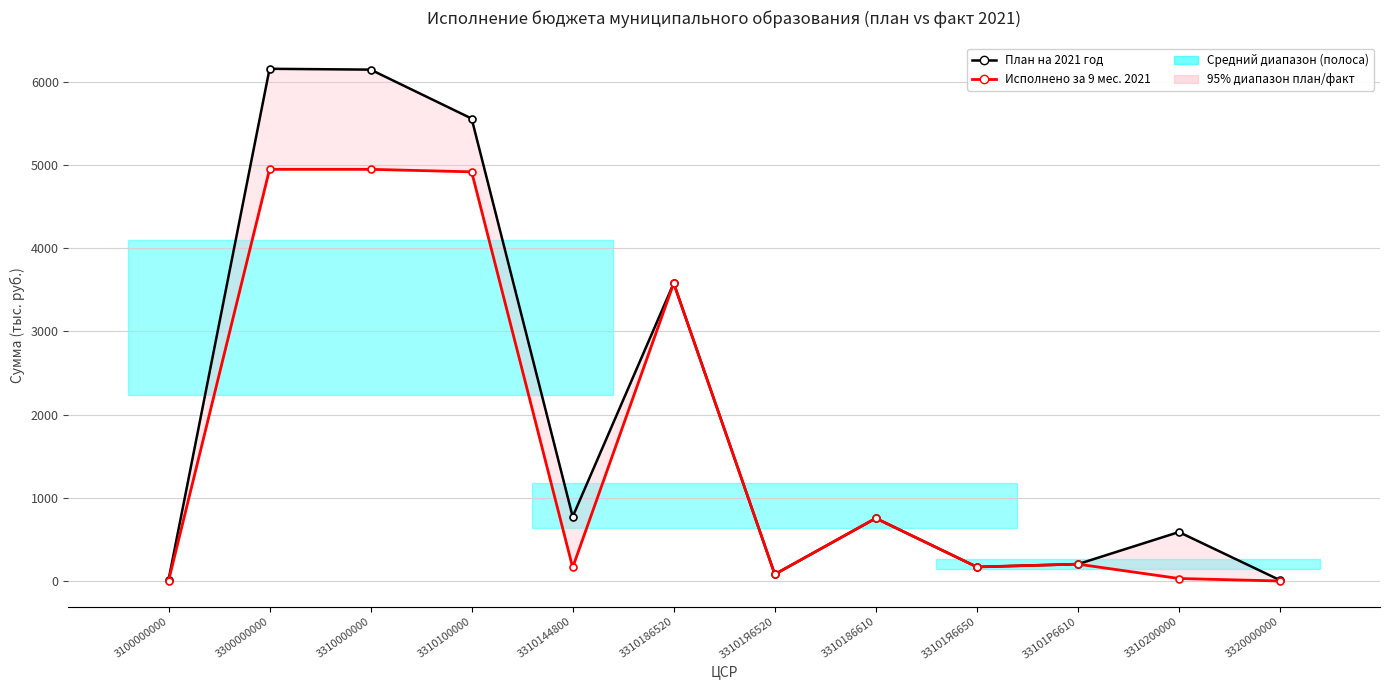

Does the chart display data point markers on the line(s)?

Yes